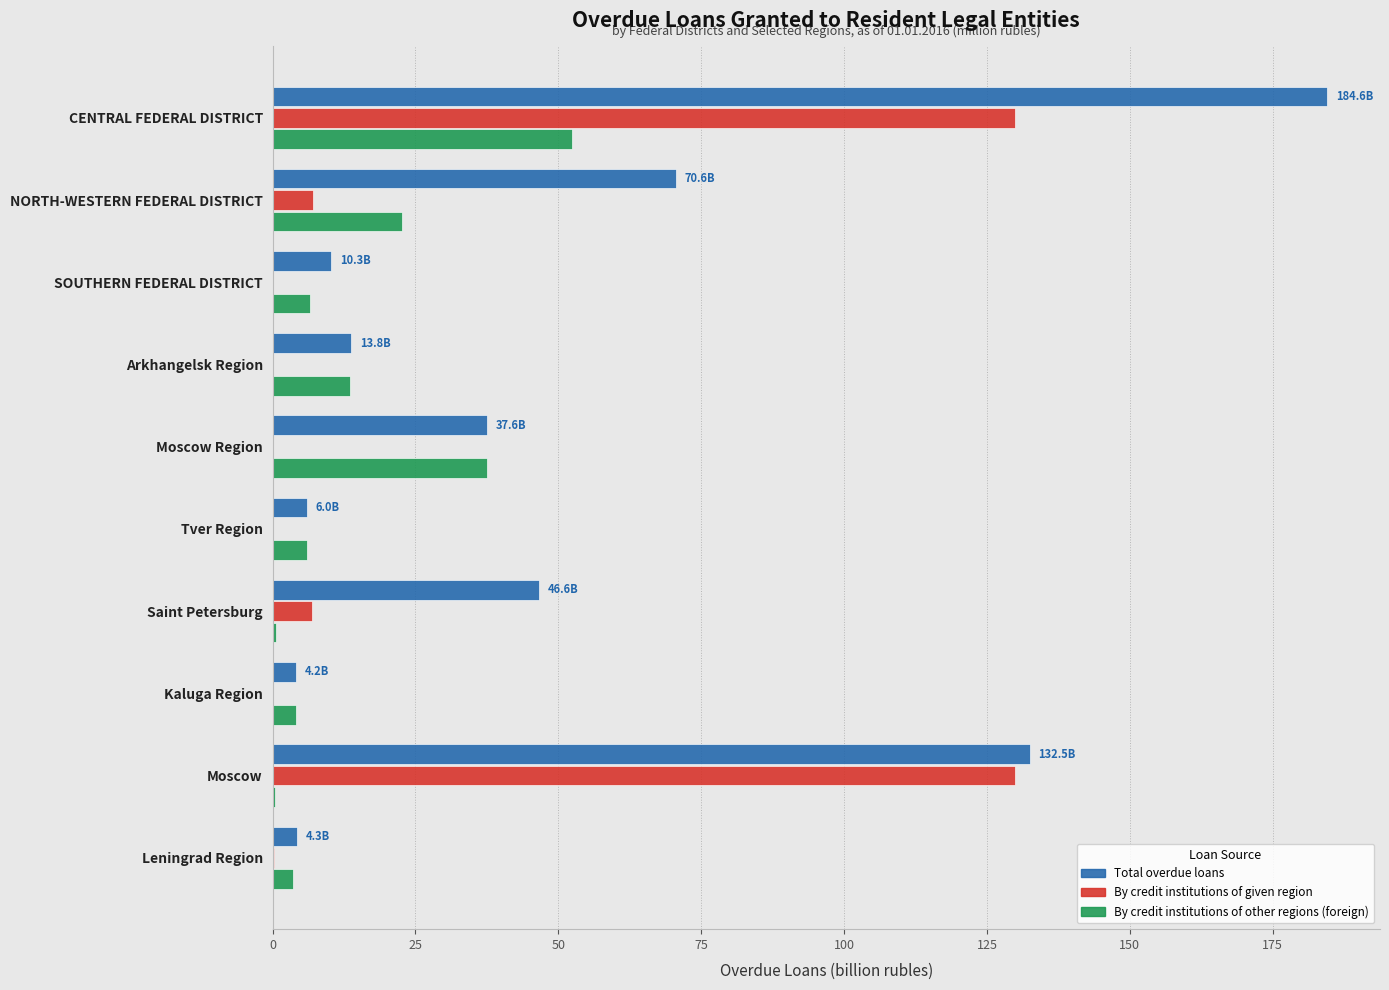

At which label is By credit institutions of other regions (foreign) closest to 26?

NORTH-WESTERN FEDERAL DISTRICT